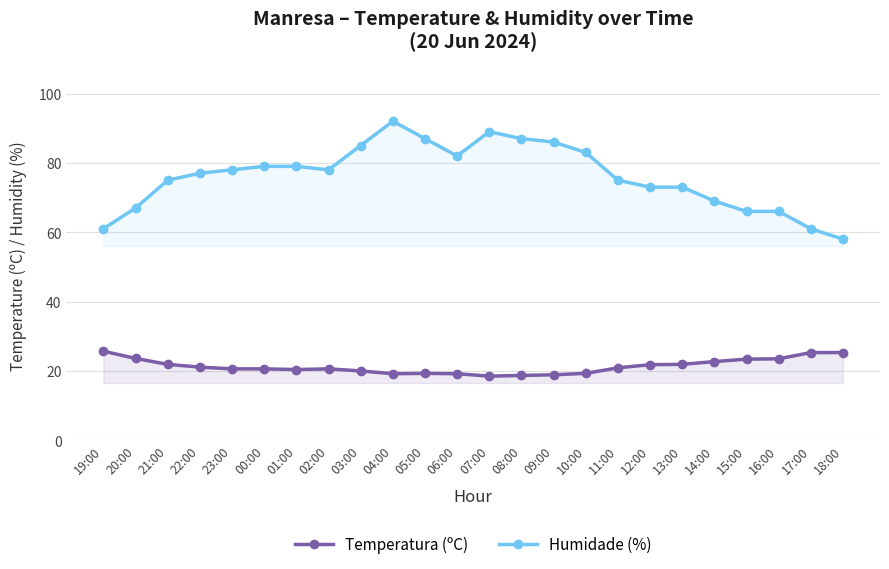

True or false: Temperatura (ºC) and Humidade (%) cross at least once.

False